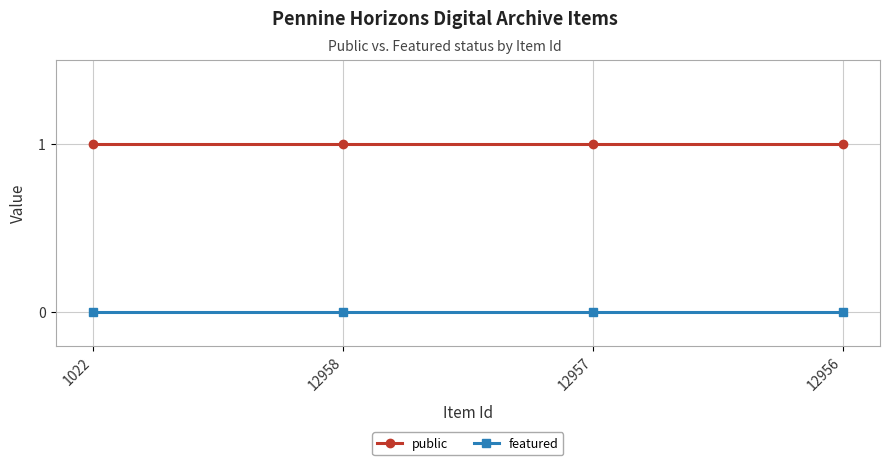

What position from the right is 12958?

3